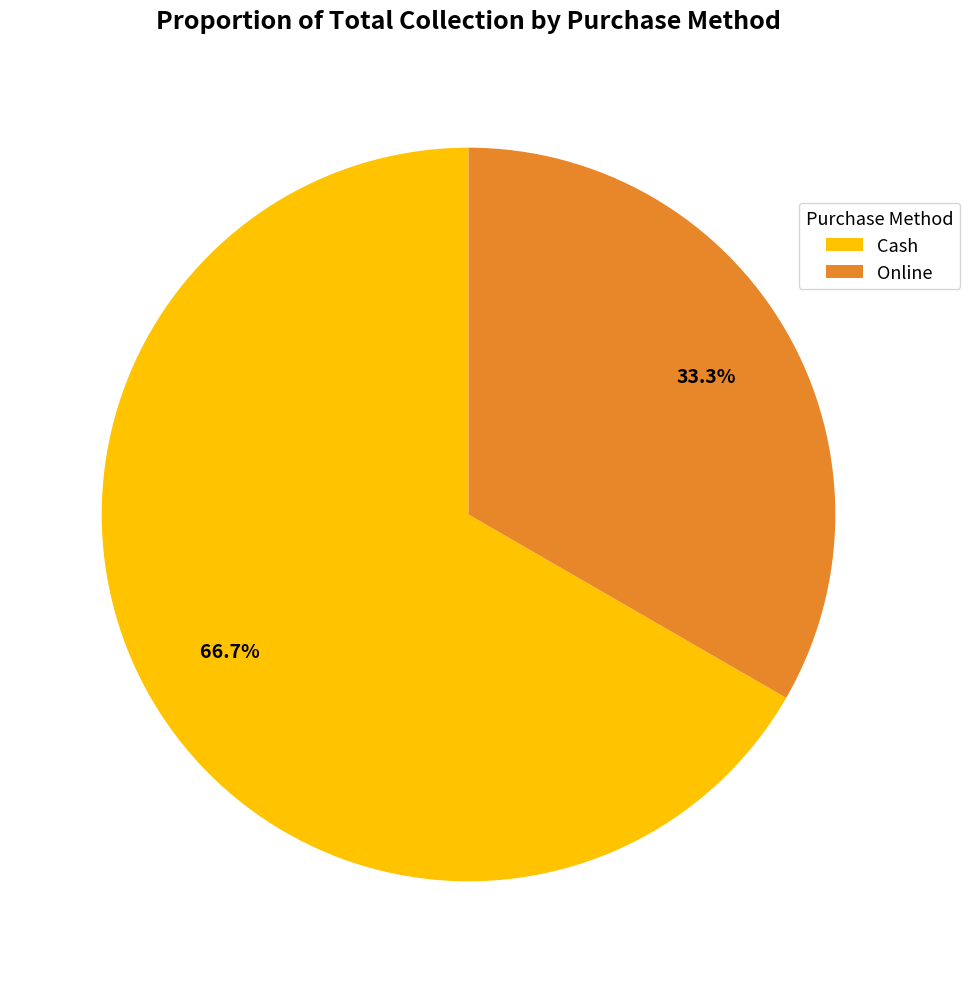

What is the largest slice in the pie chart?

Cash